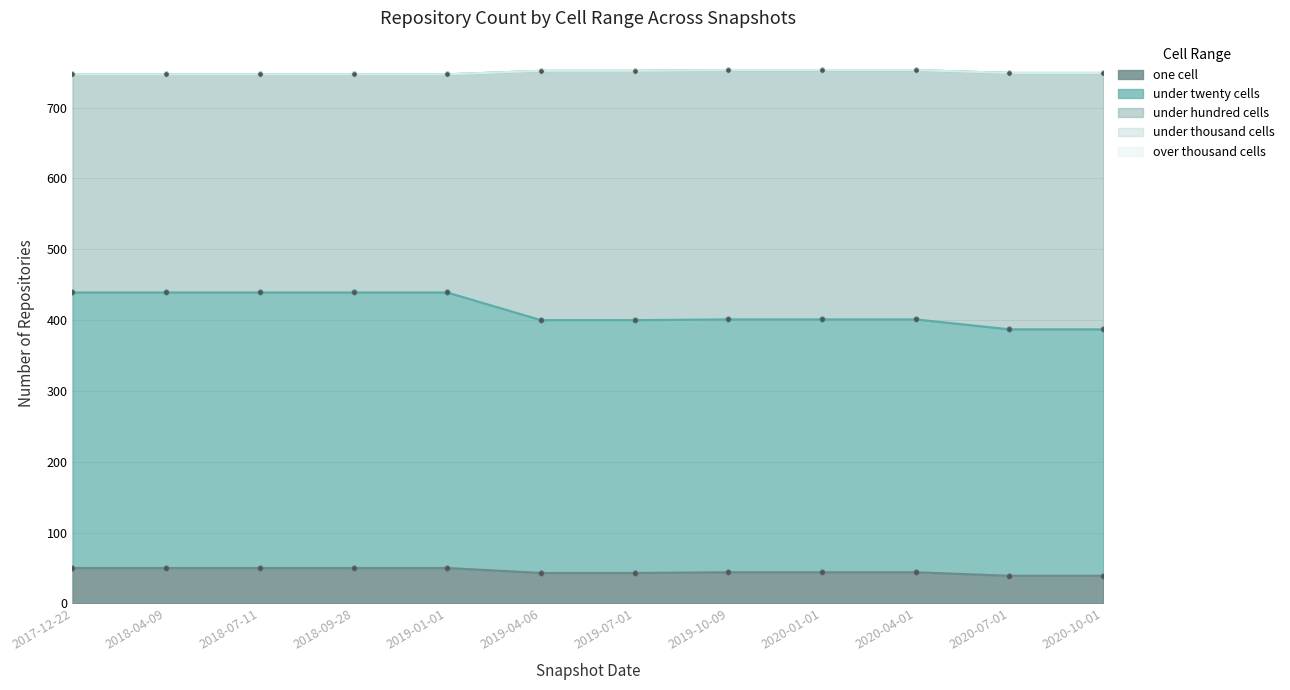

What value does the under_twenty_cells series have at 2019-04-06, to the nearest 10?

360